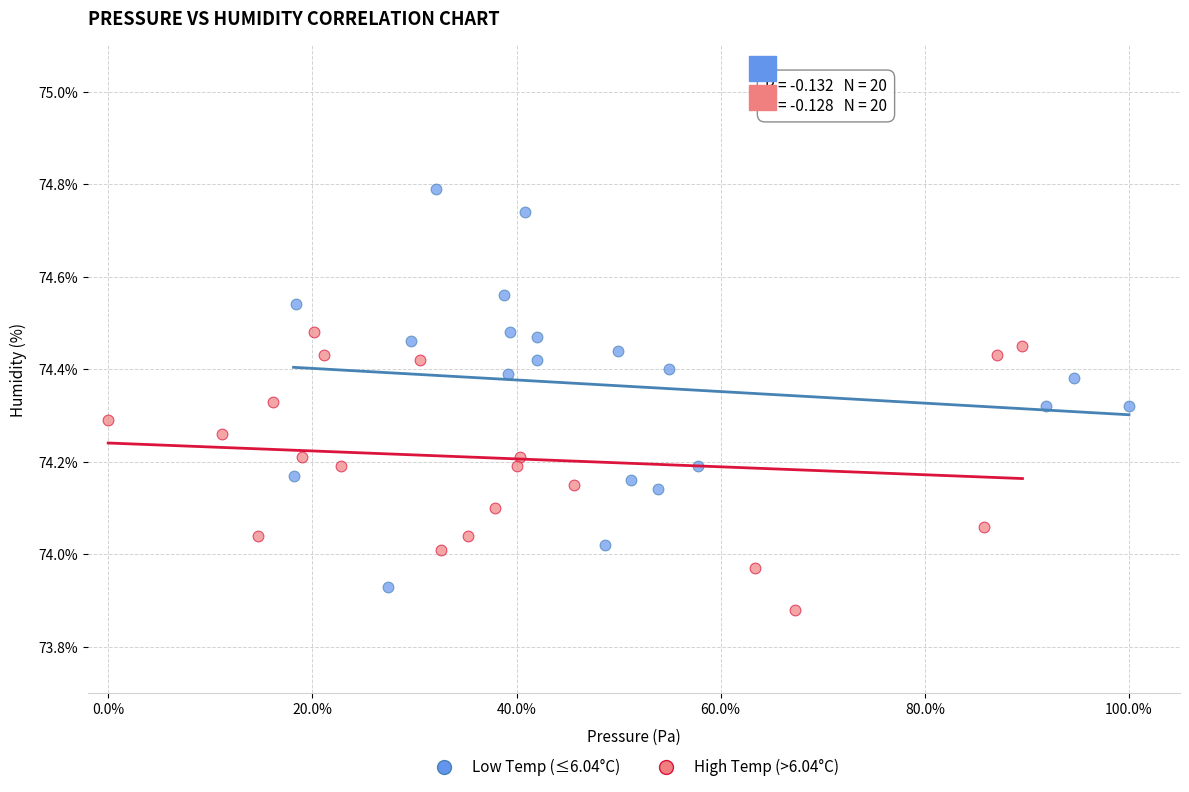

Which series contains the highest Y value?

Low Temp (≤6.04°C)